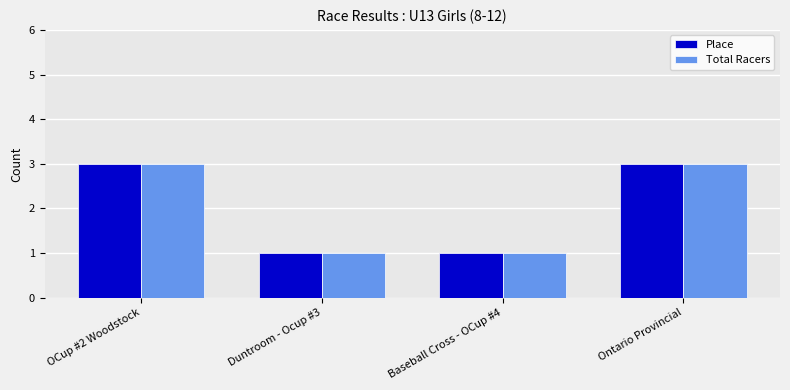

What is the sum of all Place values?

8